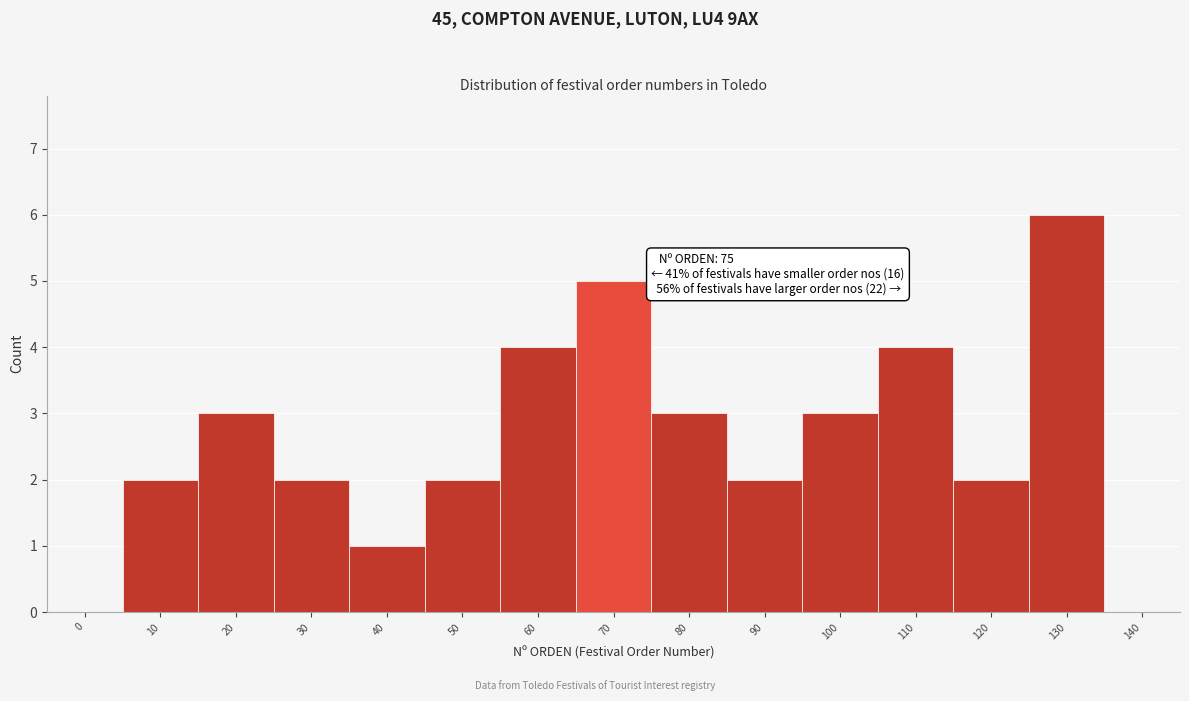

Reading left to right, list all the values displayed in this chart.

0=0	10=2	20=3	30=2	40=1	50=2	60=4	70=5	80=3	90=2	100=3	110=4	120=2	130=6	140=0